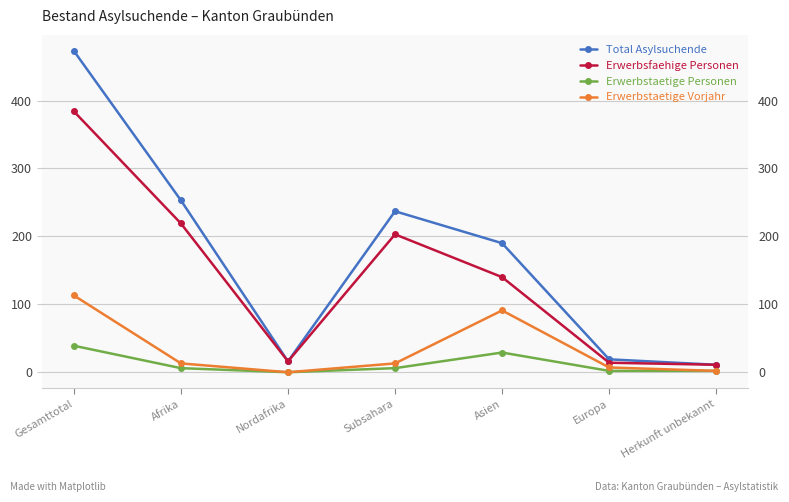

At which category is the sum across all series the highest?

Gesamttotal